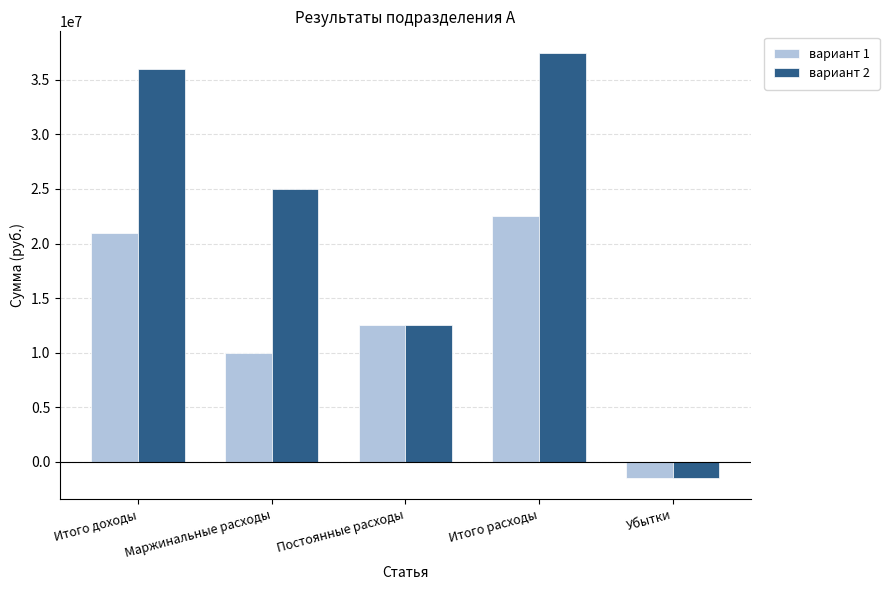

List the series in order of their overall mean, lowest first.

вариант 1, вариант 2